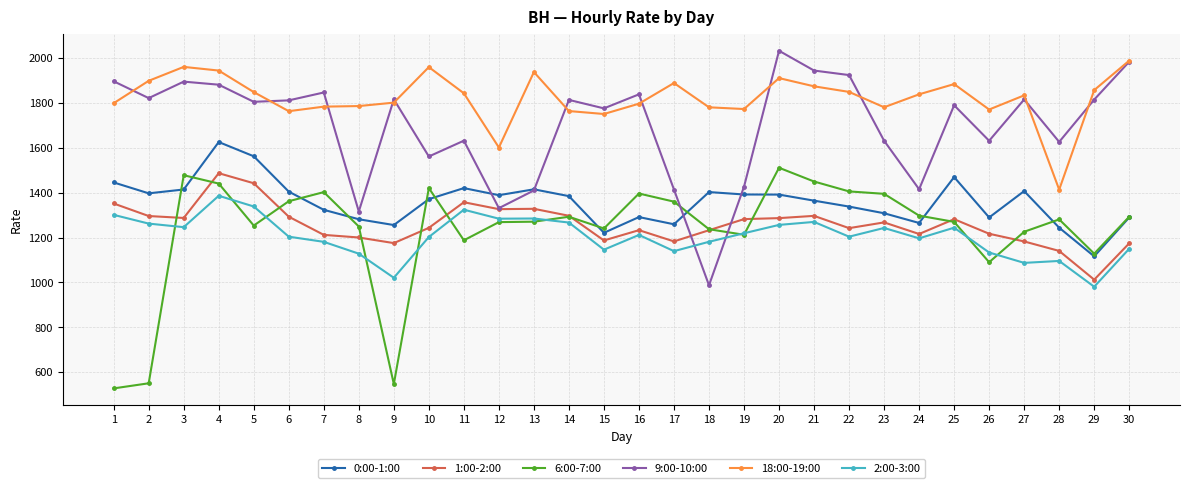

After their last crossing, which series has the higher values: 0:00-1:00 or 9:00-10:00?

9:00-10:00